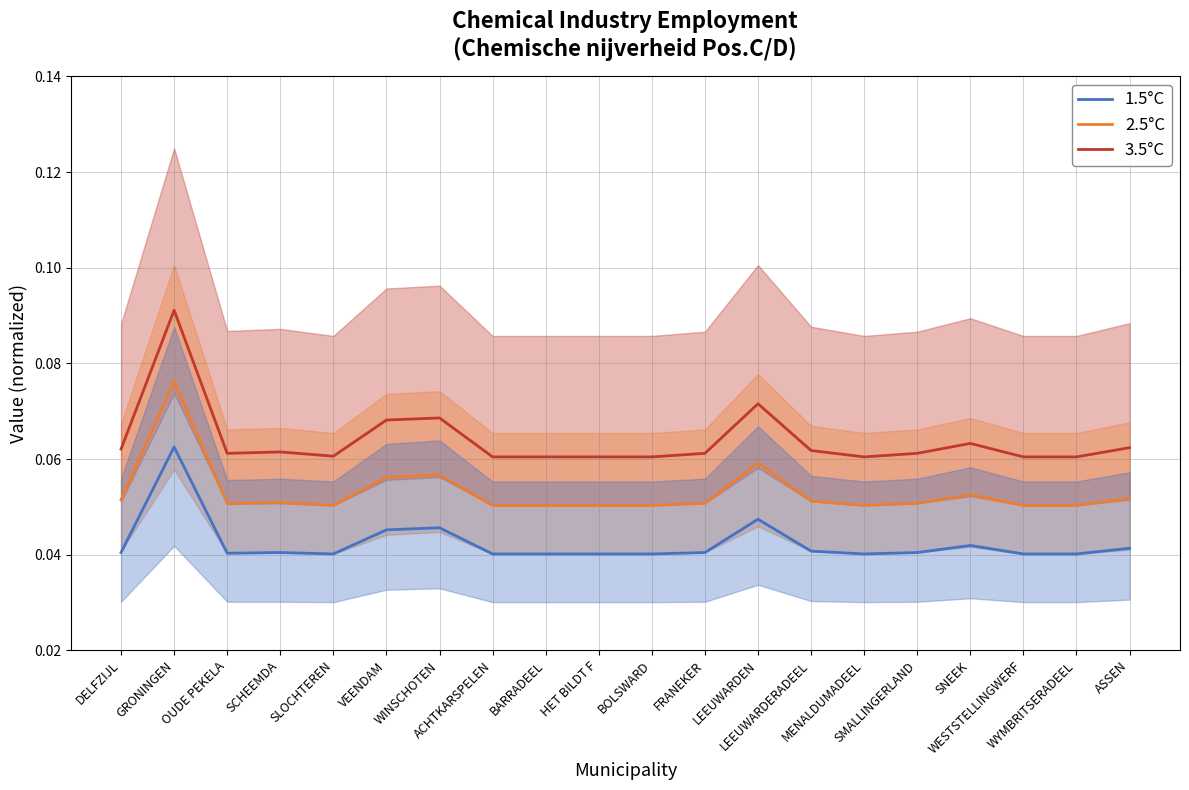

Between GRONINGEN and WYMBRITSERADEEL, which is larger?

GRONINGEN